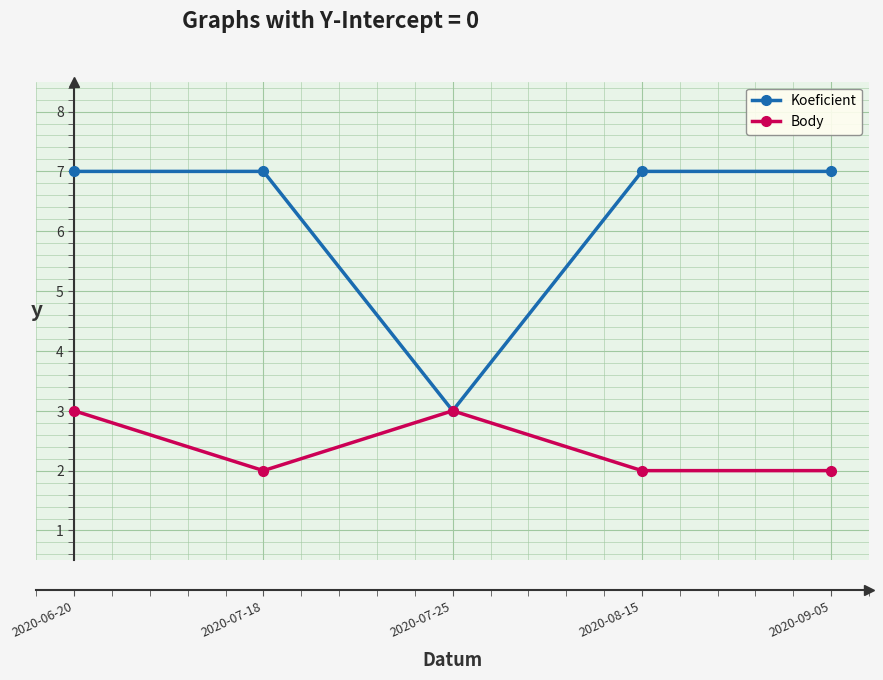

The Koeficient series shows 7 at 2020-09-05. True or false?

True